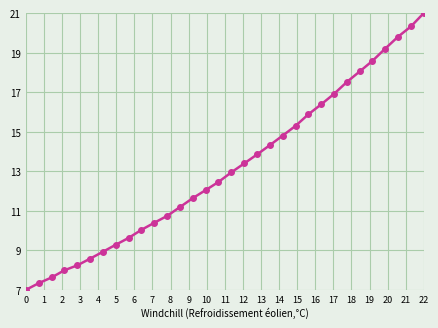

How many distinct data groups are displayed?

1